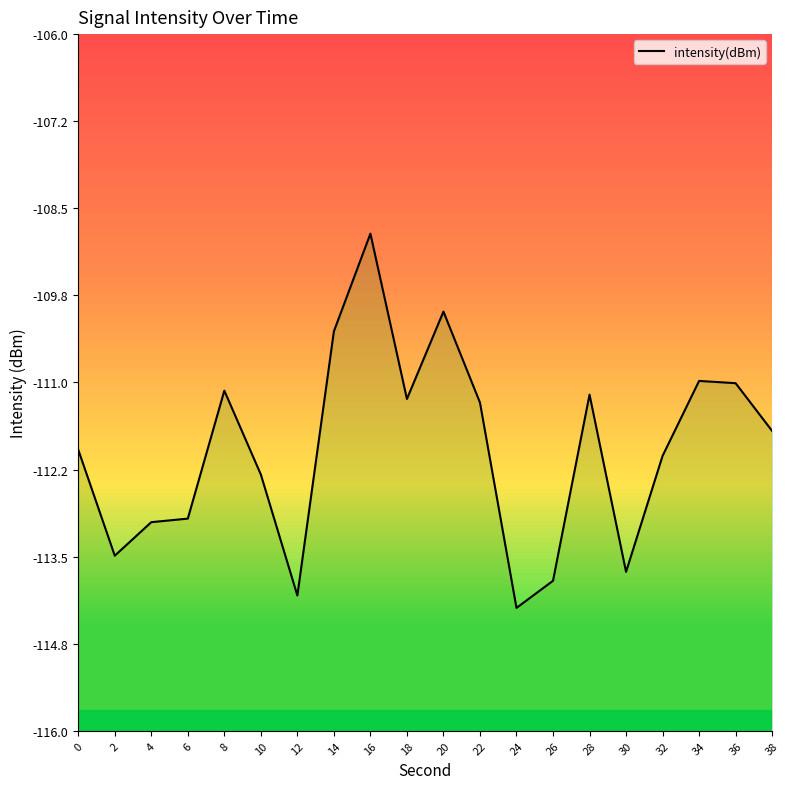

Which has a higher value, 6 or 28?

28